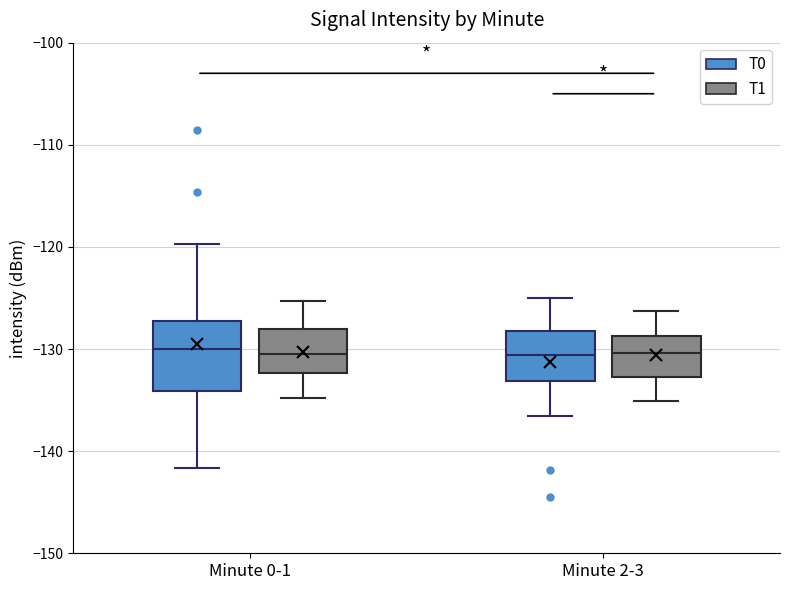

Reading left to right, transcribe this box plot: for each box, give where its median line is, the range the box spans, and where its two whiskers end, as read against the y-axis. The values are not printed on the chart, so give them approximately, as read against the axis.

Minute 0-1 (T0): median -130, box -134 to -127, whiskers -142 to -120
Minute 0-1 (T1): median -130, box -132 to -128, whiskers -135 to -125
Minute 2-3 (T0): median -131, box -133 to -128, whiskers -137 to -125
Minute 2-3 (T1): median -130, box -133 to -129, whiskers -135 to -126